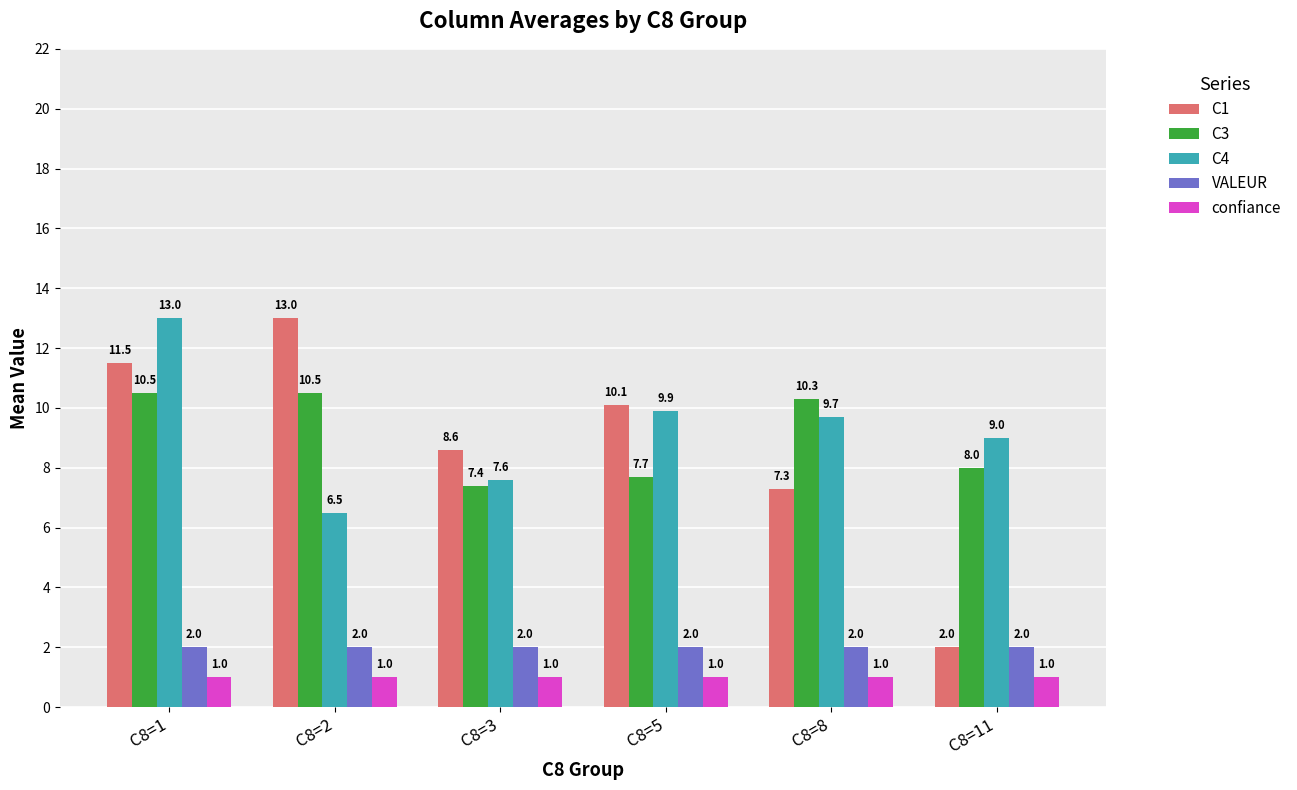

At C8=1, list the series in order from largest to smallest.

C4, C1, C3, VALEUR, confiance